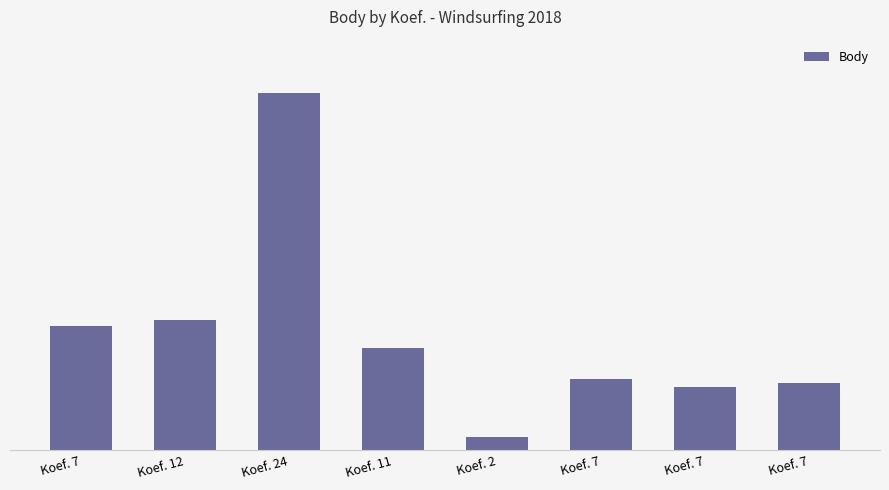

What is the label of the 6th bar from the right?

Koef. 24